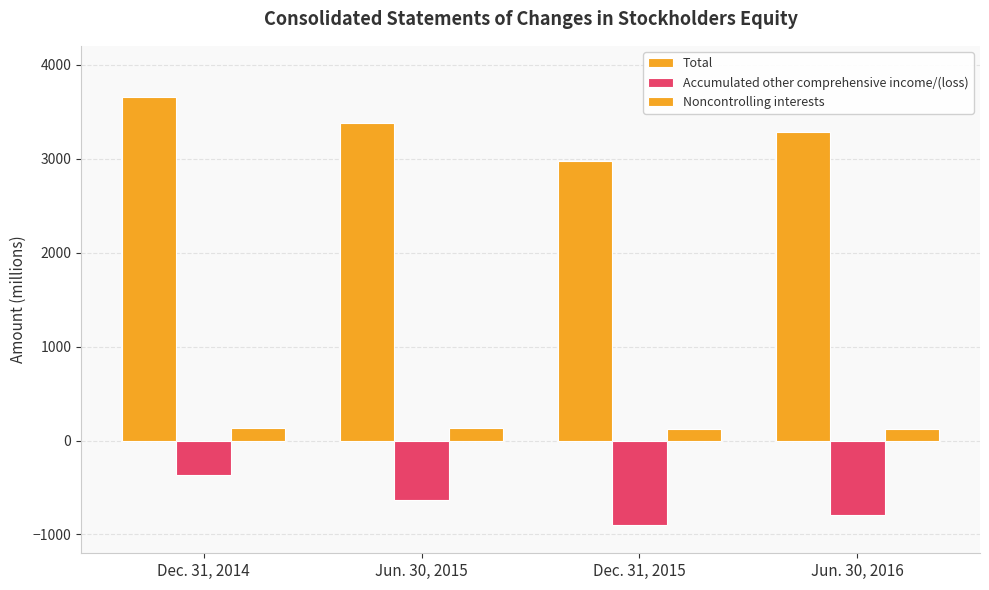

How many values in the Total series are below 3380?

2